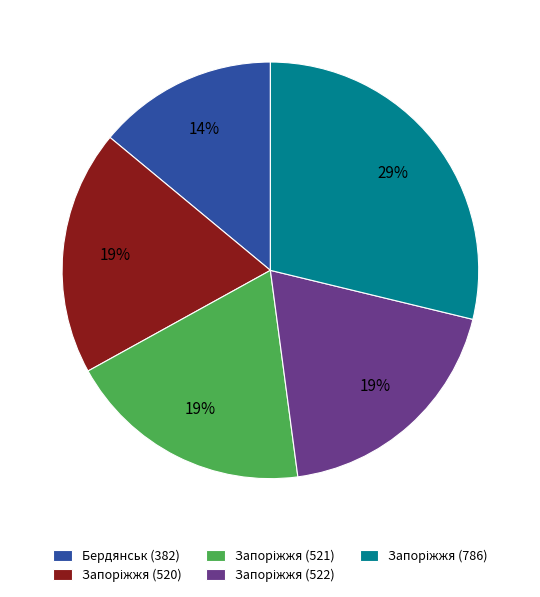

To the nearest percent, what portion does Бердянськ (382) represent?

14%